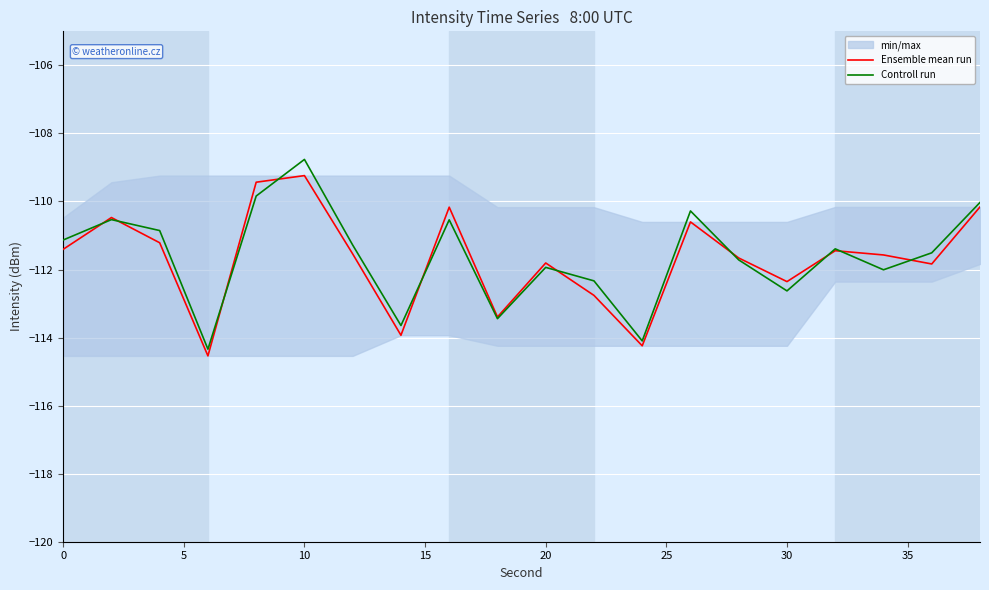

What is the difference between the maximum and minimum values in the Controll run series?

5.6